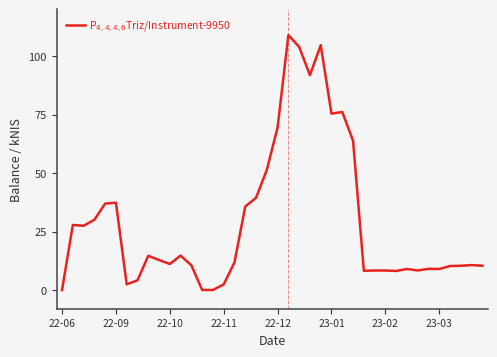

What is the maximum value shown in the chart?

109.0